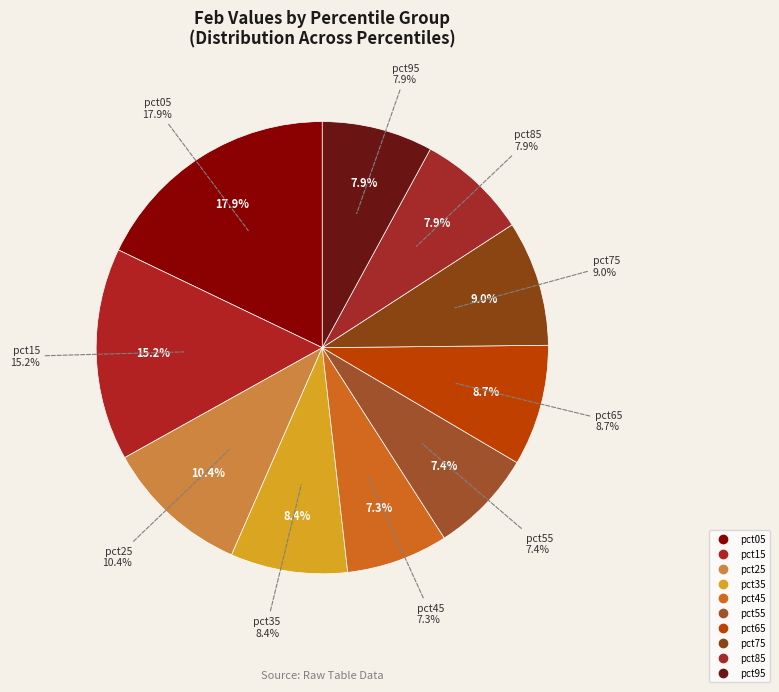

How many segments does this pie chart have?

10